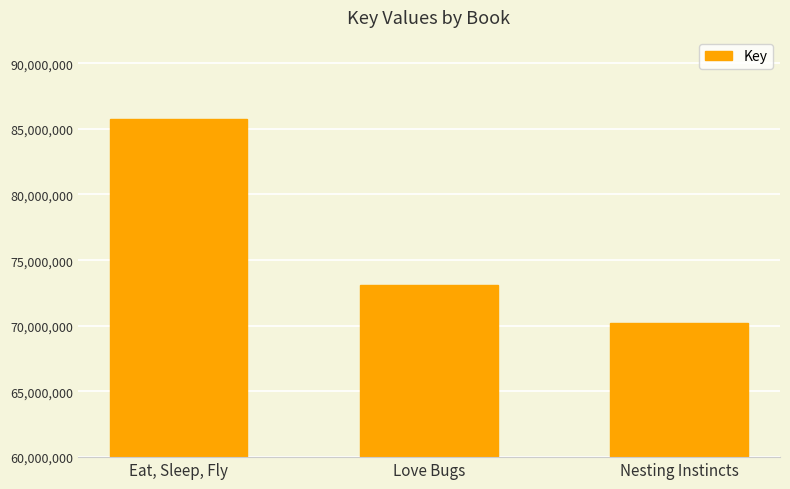

List the labels in order of value, smallest first.

Nesting Instincts, Love Bugs, Eat, Sleep, Fly